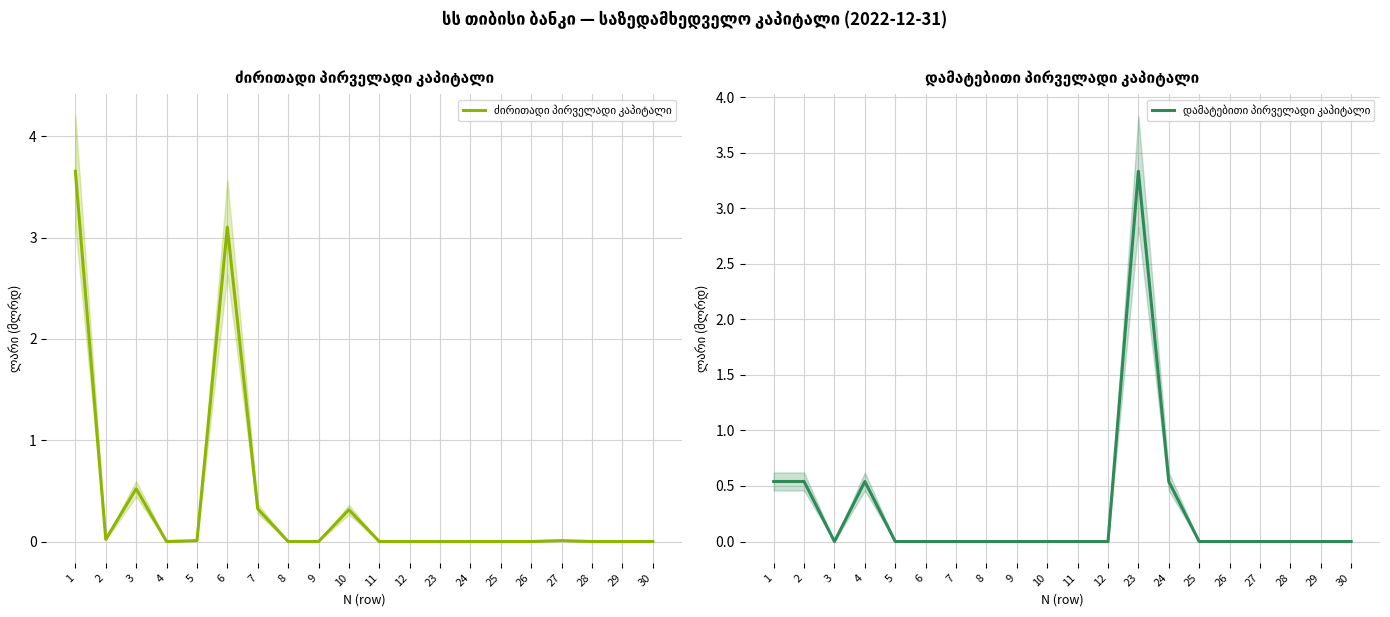

Count the number of categories in the chart.

20